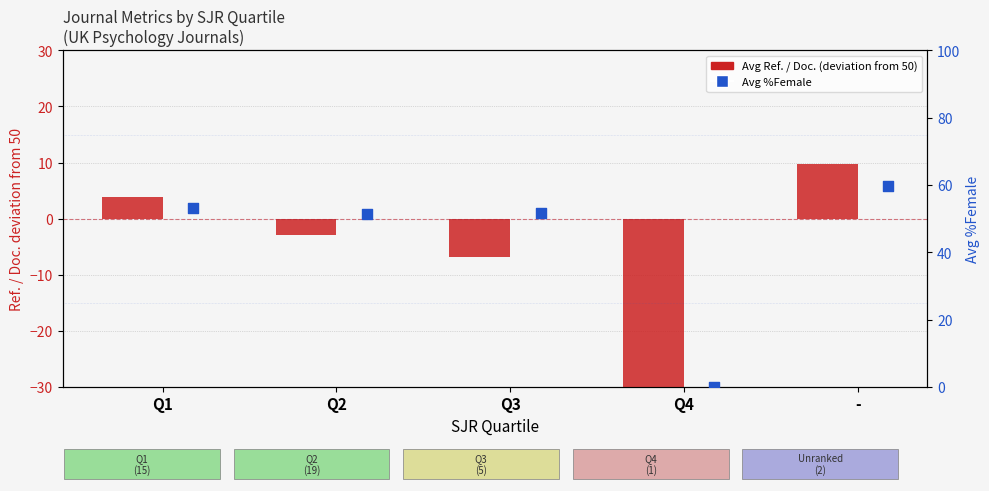

At which category is the sum across all series the highest?

-